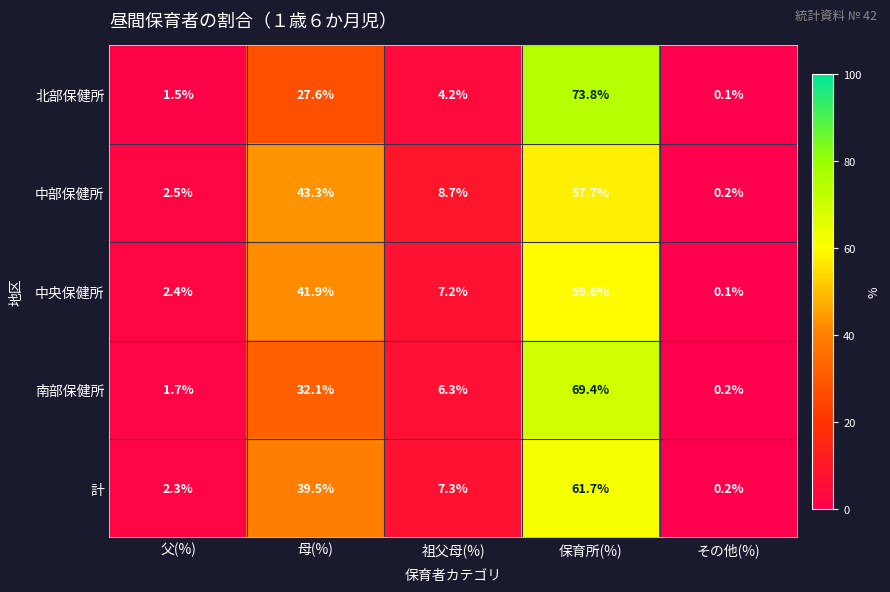

Is it true that 中央保健所 equals 59.6 at 保育所(%)?

True